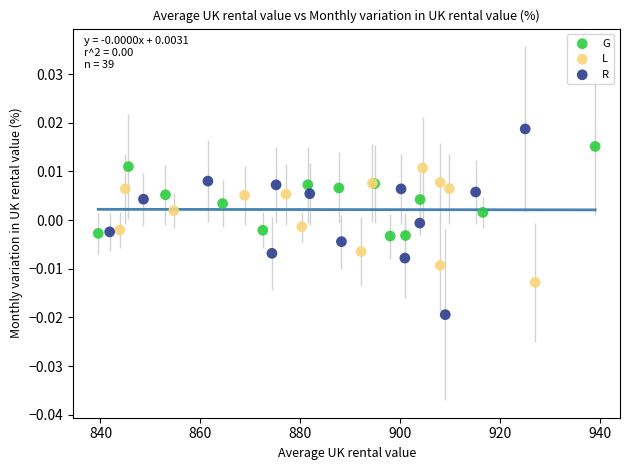

Which series has the widest spread of Y values?

R